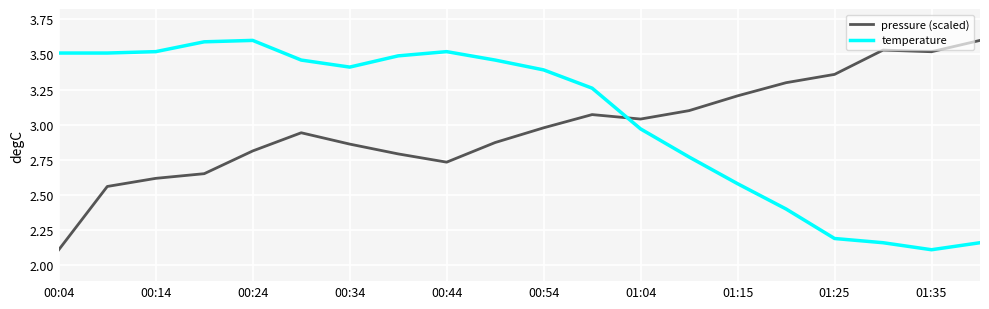

List the series in order of their overall mean, lowest first.

pressure (scaled), temperature